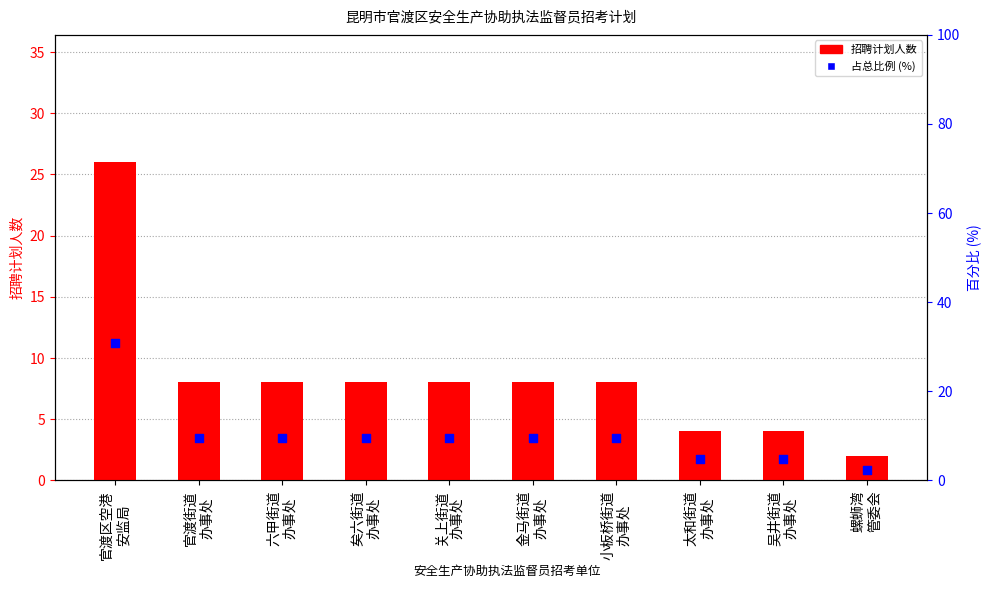

Is the value of 占总比例 (%) at 小板桥街道
办事处 greater than the value of 招聘计划人数 at 金马街道
办事处?

Yes